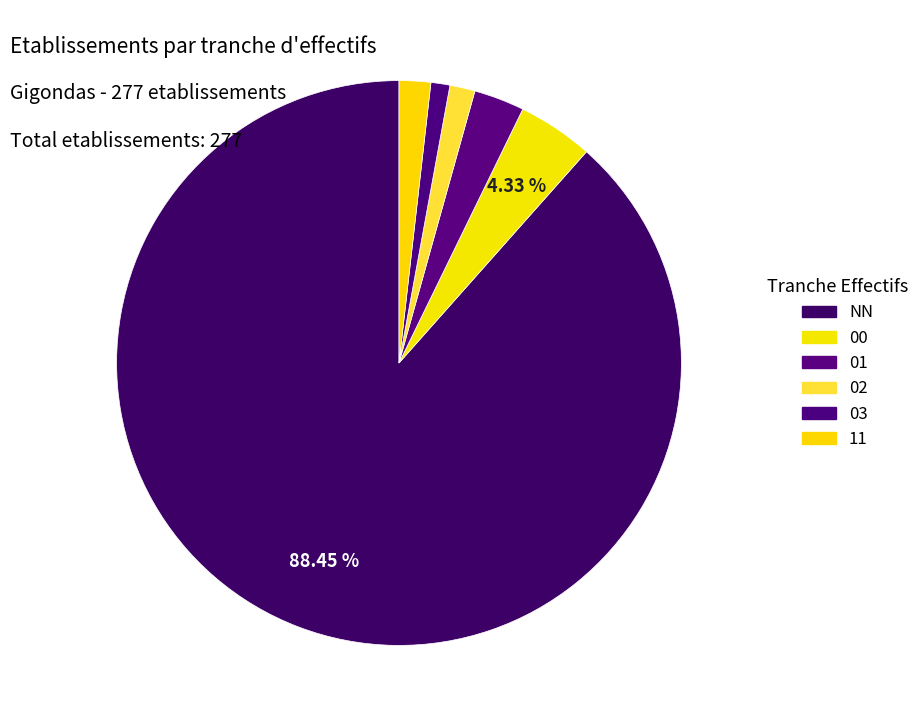

Which category has the biggest portion of the pie?

NN